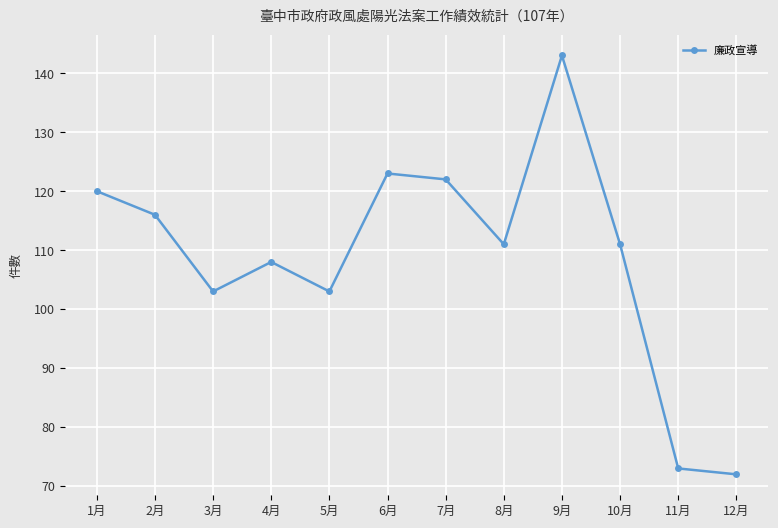

Where is the first local maximum?

4月